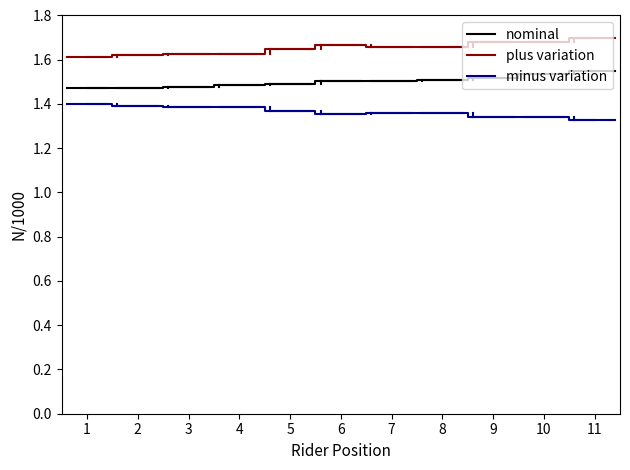

True or false: plus variation and minus variation cross at least once.

False